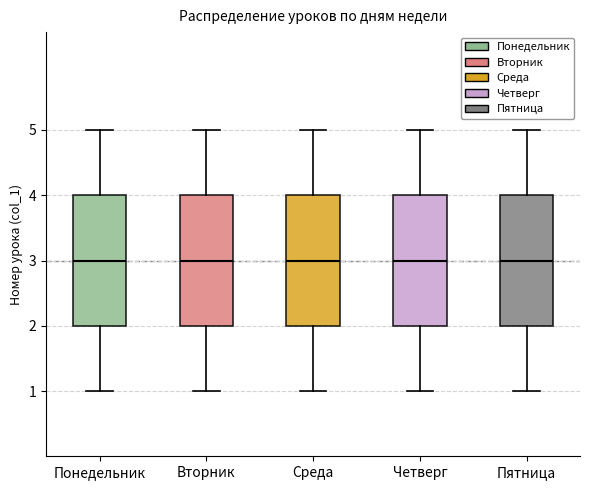

Reading left to right, read every box against the y-axis: the position of its median line, the range the box covers, and the ends of its whiskers. The values are not printed on the chart, so give them approximately, as read against the axis.

Понедельник: median 3, box 2 to 4, whiskers 1 to 5
Вторник: median 3, box 2 to 4, whiskers 1 to 5
Среда: median 3, box 2 to 4, whiskers 1 to 5
Четверг: median 3, box 2 to 4, whiskers 1 to 5
Пятница: median 3, box 2 to 4, whiskers 1 to 5